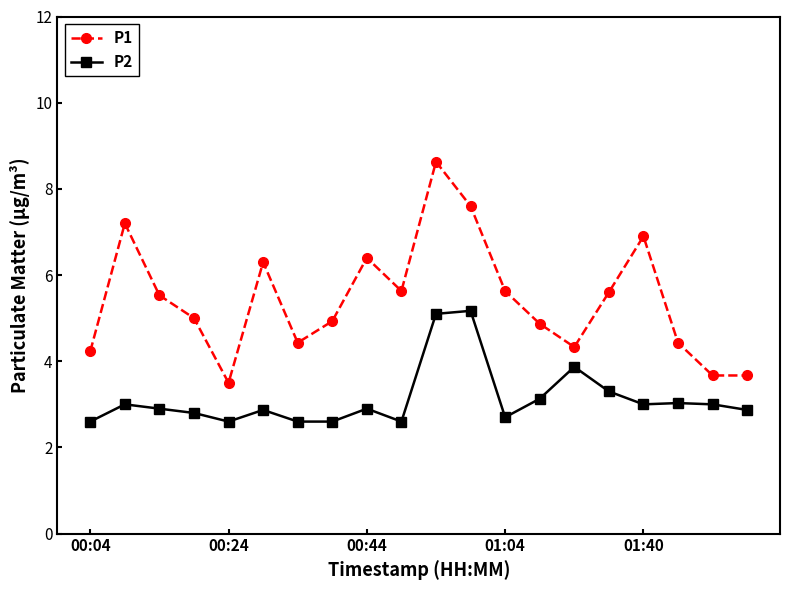

Reading left to right, list all the values displayed in this chart.

P1: 4.2	7.2	5.5	5.0	3.5	6.3	4.4	4.9	6.4	5.6	8.6	7.6	5.6	4.9	4.3	5.6	6.9	4.4	3.7	3.7
P2: 2.6	3.0	2.9	2.8	2.6	2.9	2.6	2.6	2.9	2.6	5.1	5.2	2.7	3.1	3.9	3.3	3.0	3.0	3.0	2.9